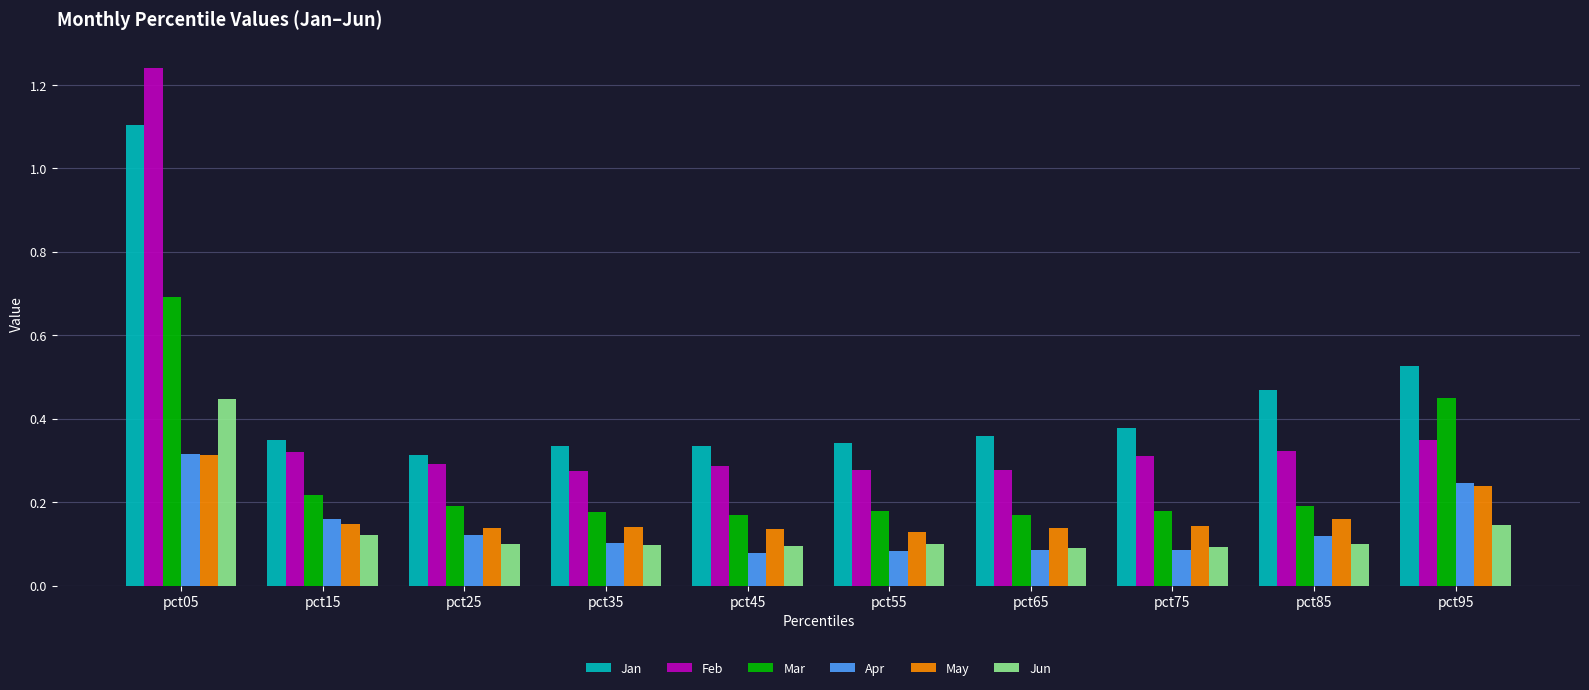

At which category is the sum across all series the highest?

pct05